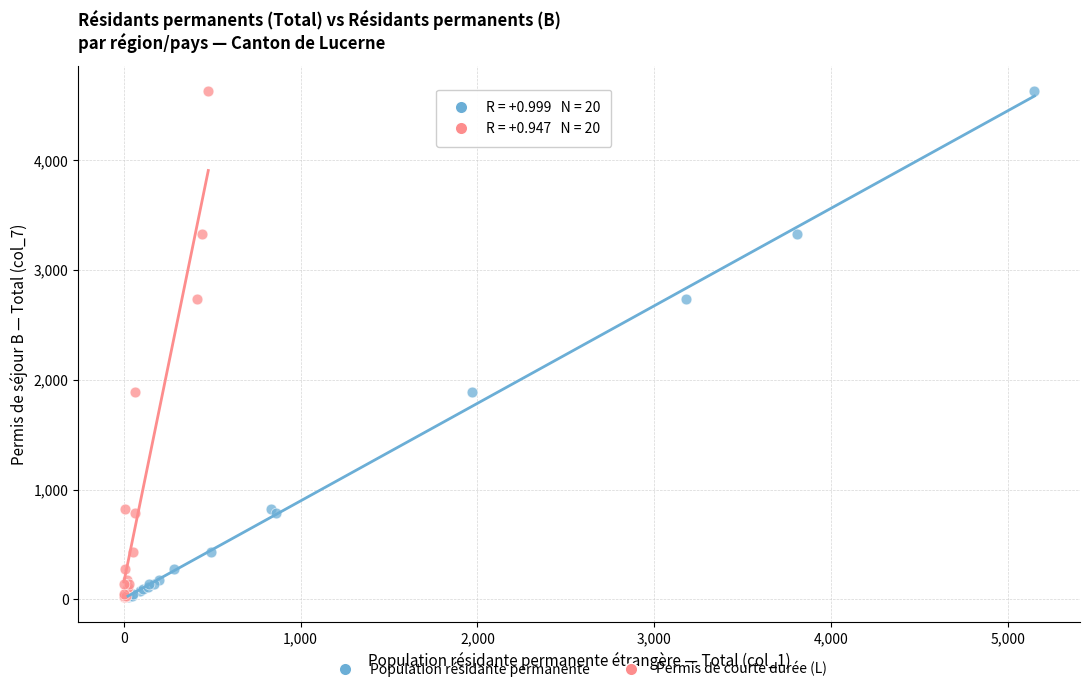

What are all the series names shown in the legend?

Population résidante permanente, Permis de courte durée (L)